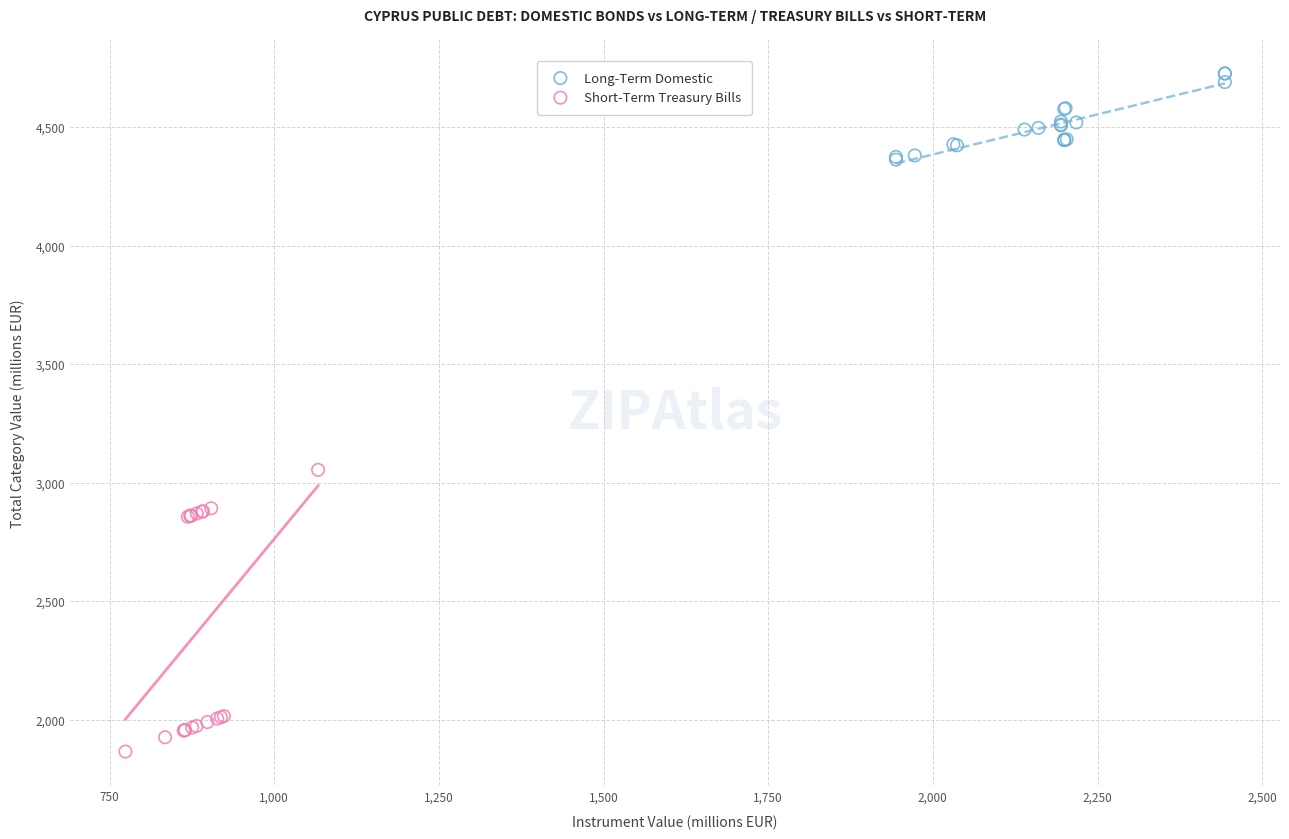

Which series contains the highest Y value?

Long-Term Domestic